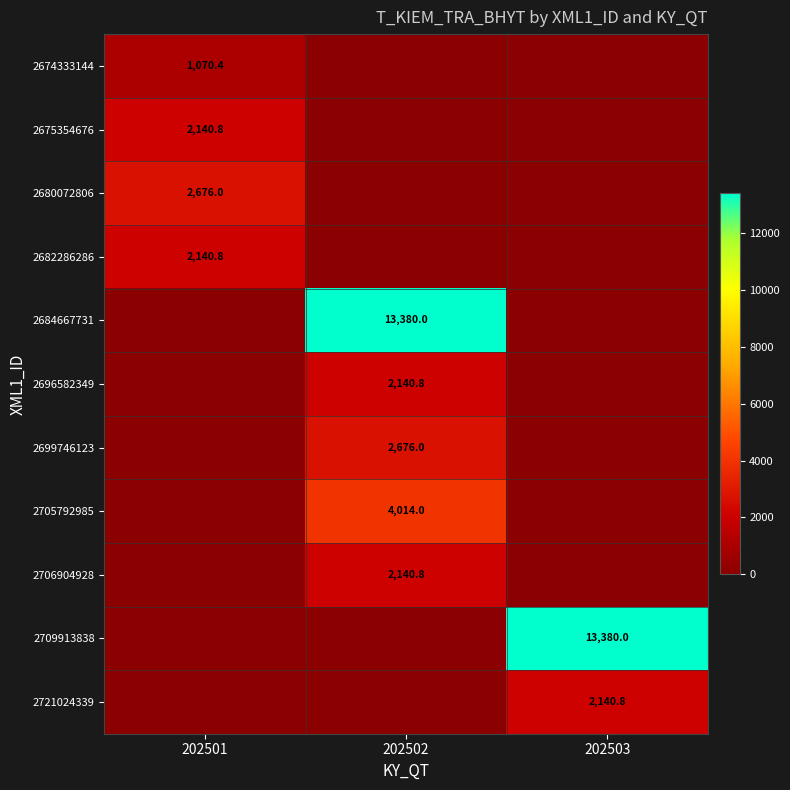

The value of 2706904928 at 202502 is 2140.8. True or false?

True